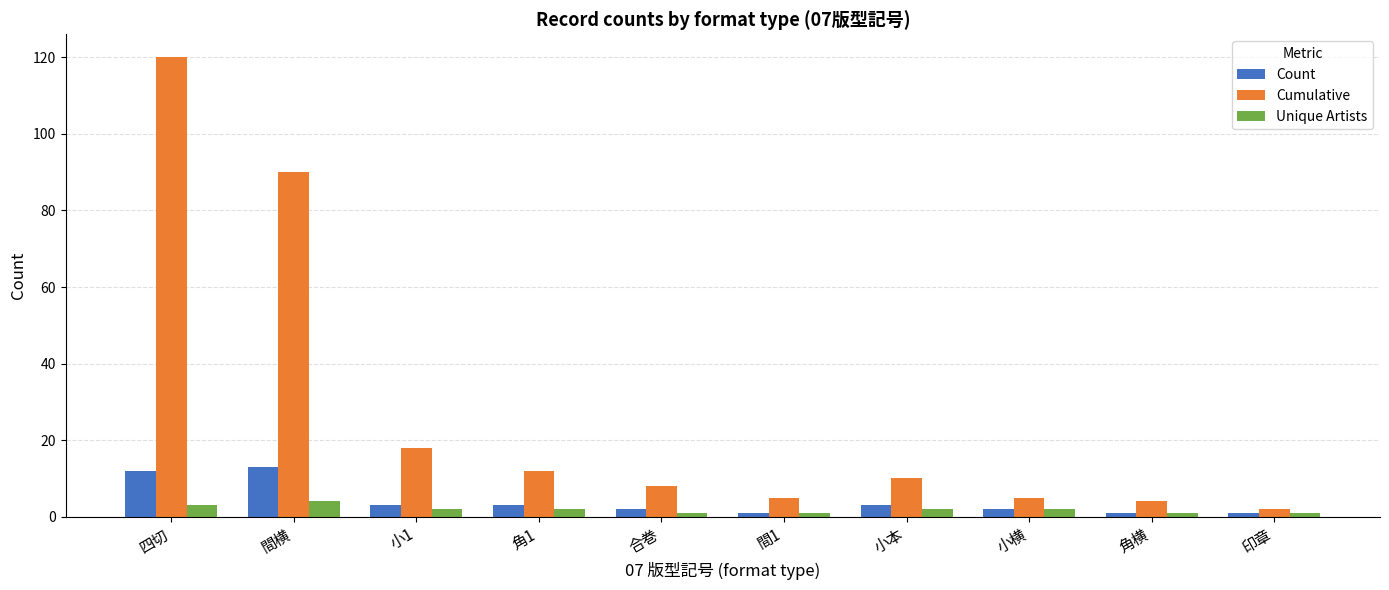

Which series changed the most between 角1 and 印章?

Cumulative